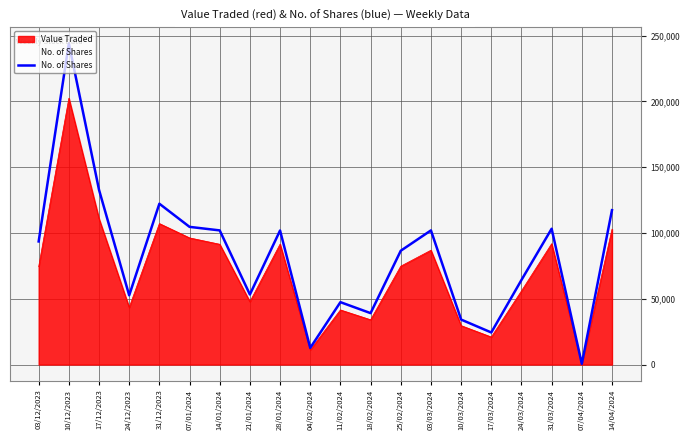

Which series changed the most between 25/02/2024 and 10/03/2024?

No. of Shares